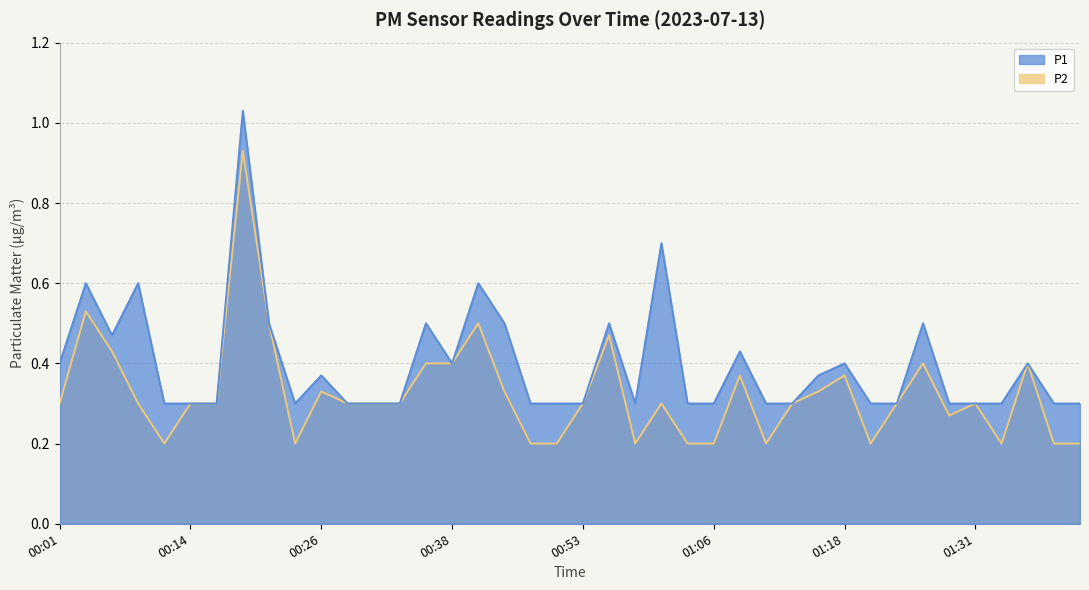

Between 01:06 and 01:11, which is larger?

01:06